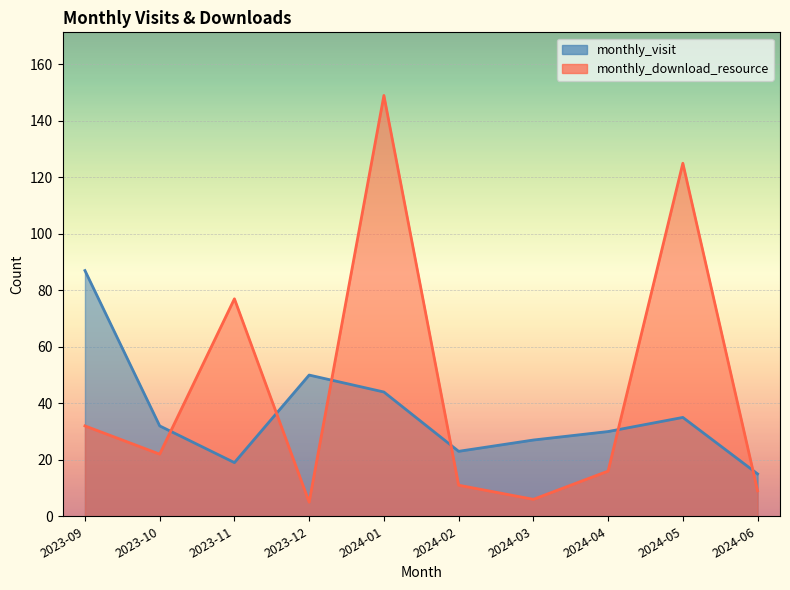

What is the label of the 9th point from the right?

2023-10